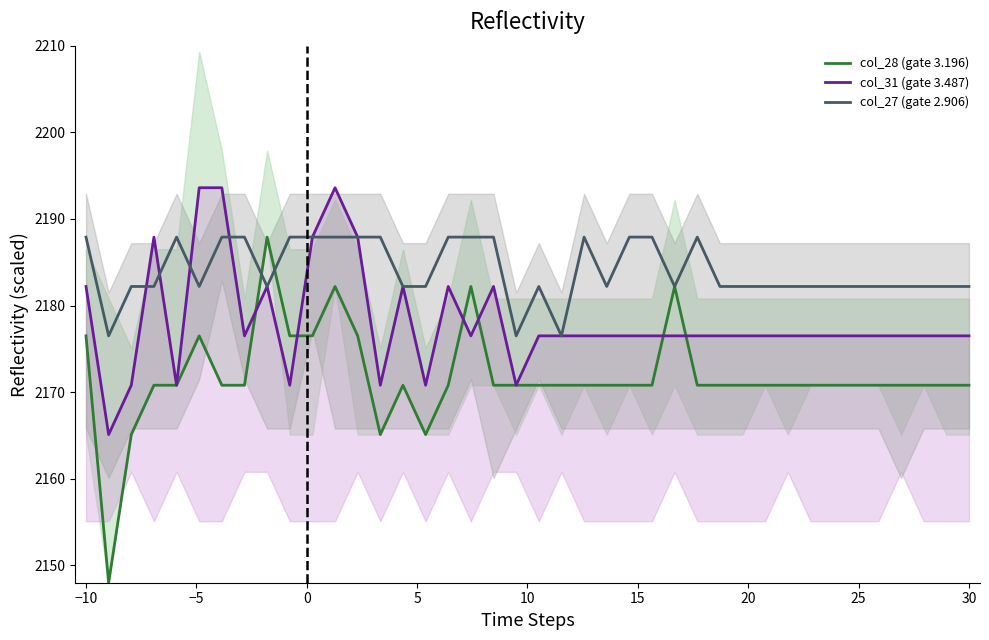

What are all the series names shown in the legend?

col_28 (gate 3.196), col_31 (gate 3.487), col_27 (gate 2.906)